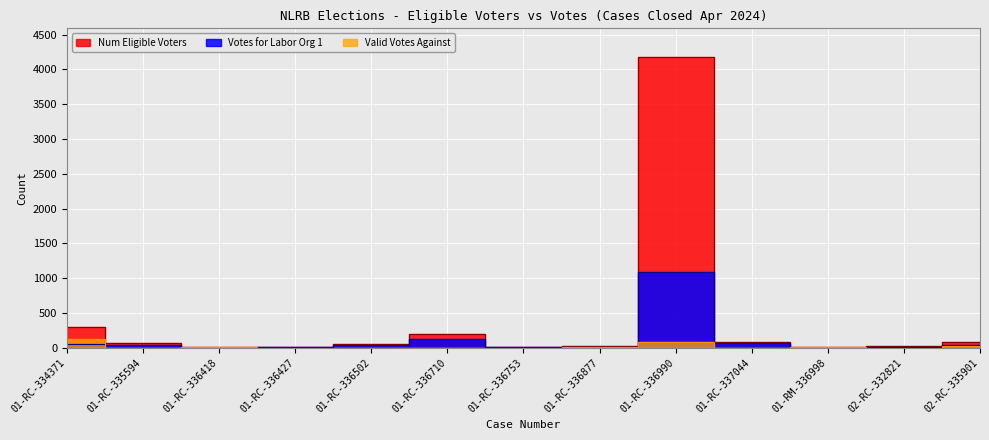

At which label does Votes for Labor Org 1 first exceed 38?

01-RC-334371